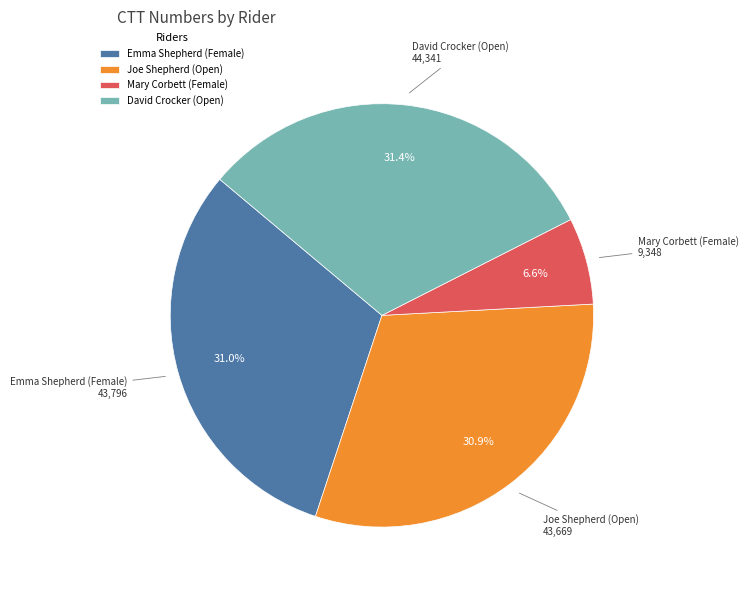

Is there any slice that represents more than half of the pie?

No